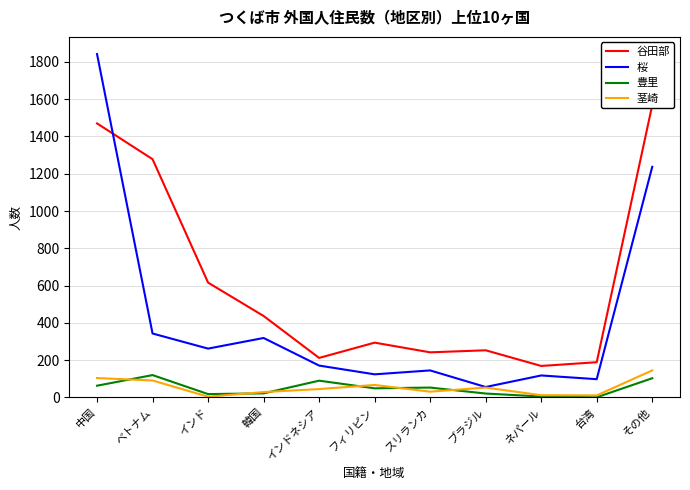

What is the sum of all 桜 values?

4715